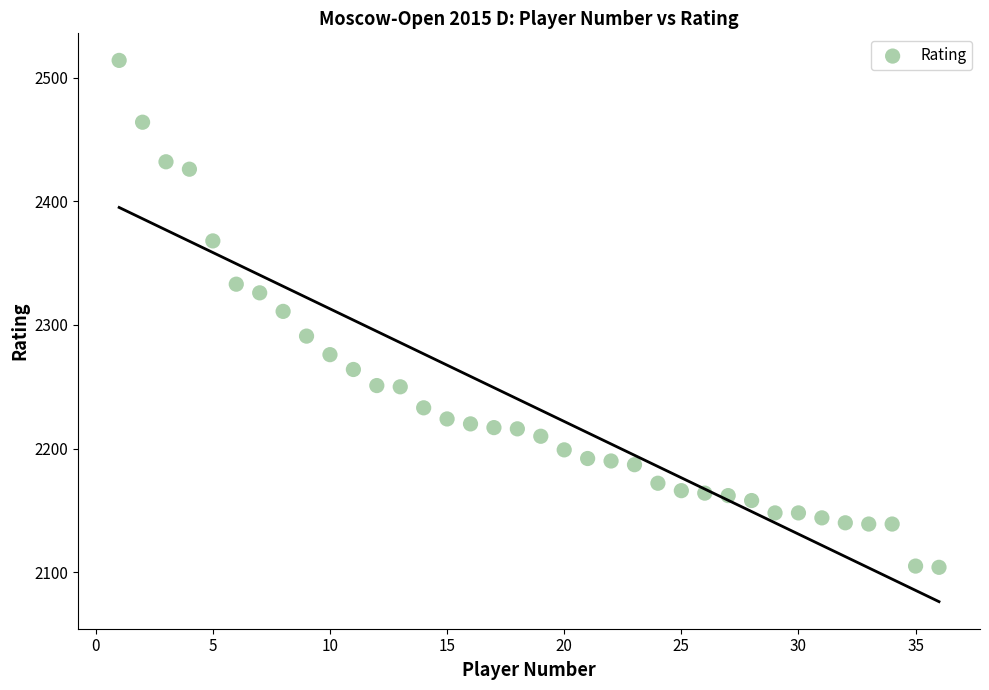

What is the range of Y values (max minus min)?

410